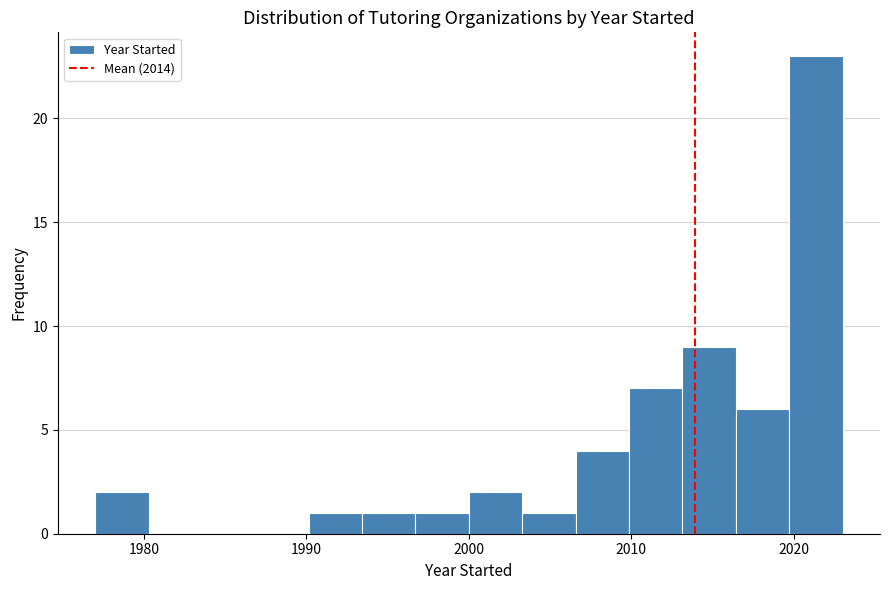

Around what value on the x-axis is the tallest bar? Give the approximate position of its centre, as read against the axis.

2021